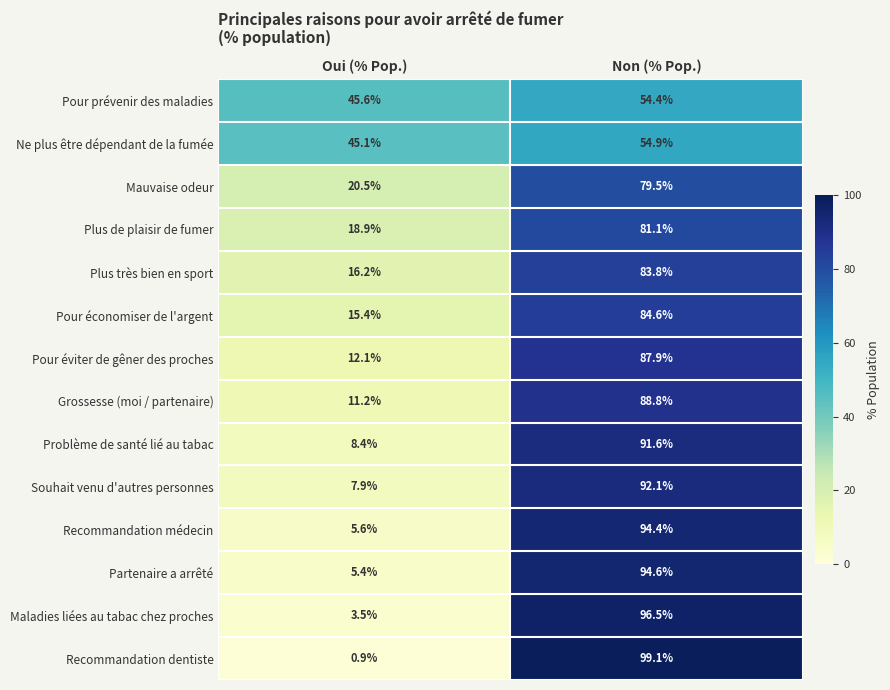

What is the minimum value shown in the chart?

0.9